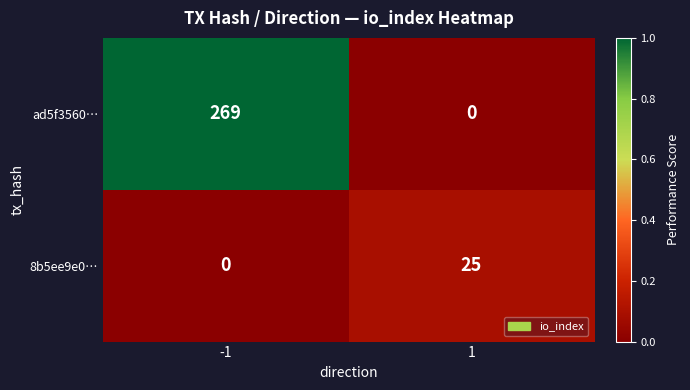

At how many categories does at least one series exceed 0?

2